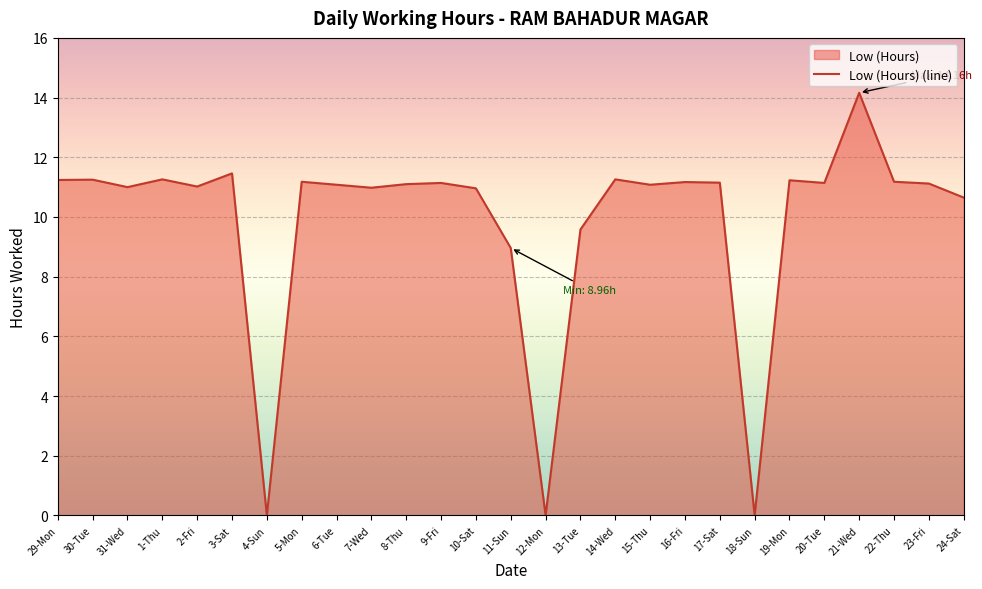

How many values are above zero?

24